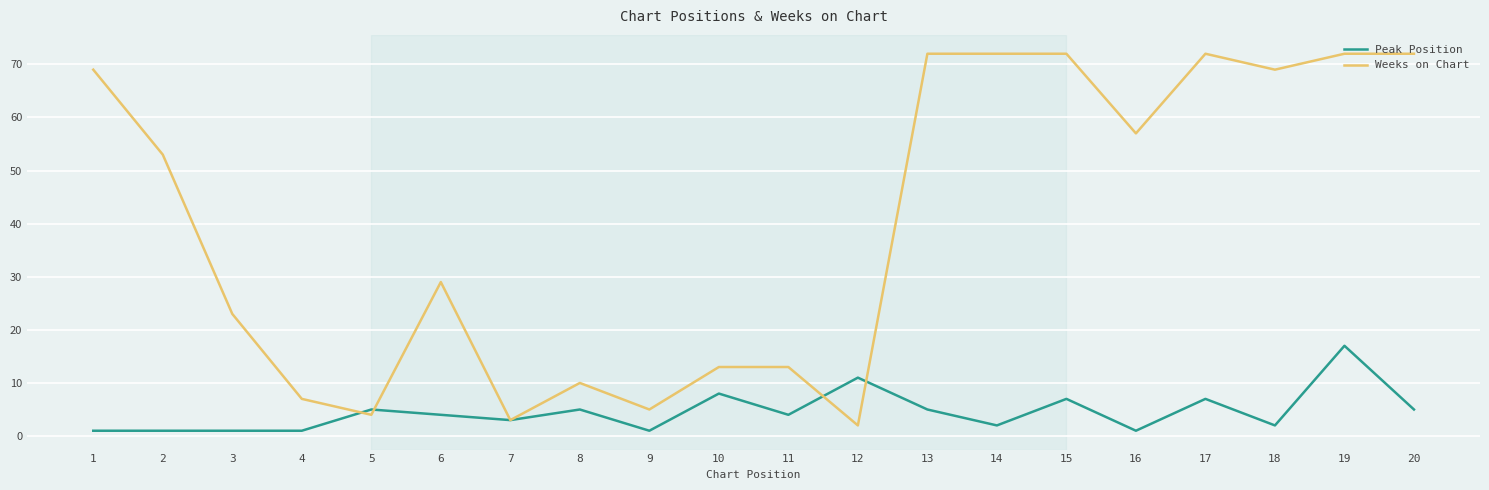

Rank the series at 13 from lowest to highest value.

Peak Position, Weeks on Chart